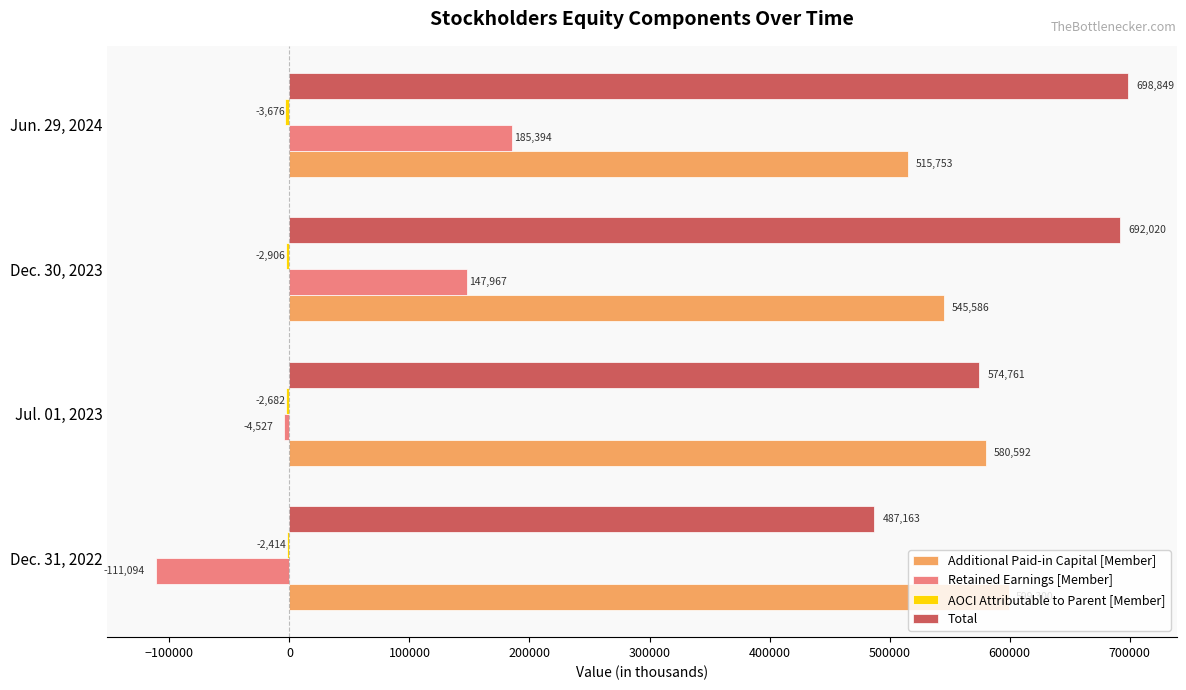

What is the greatest value displayed?

698849